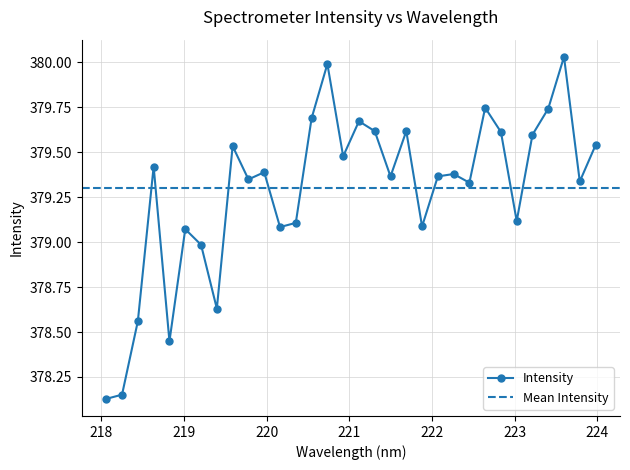

Approximately how many times larger is the value at 223.2172 compared to 223.5987?

1.0